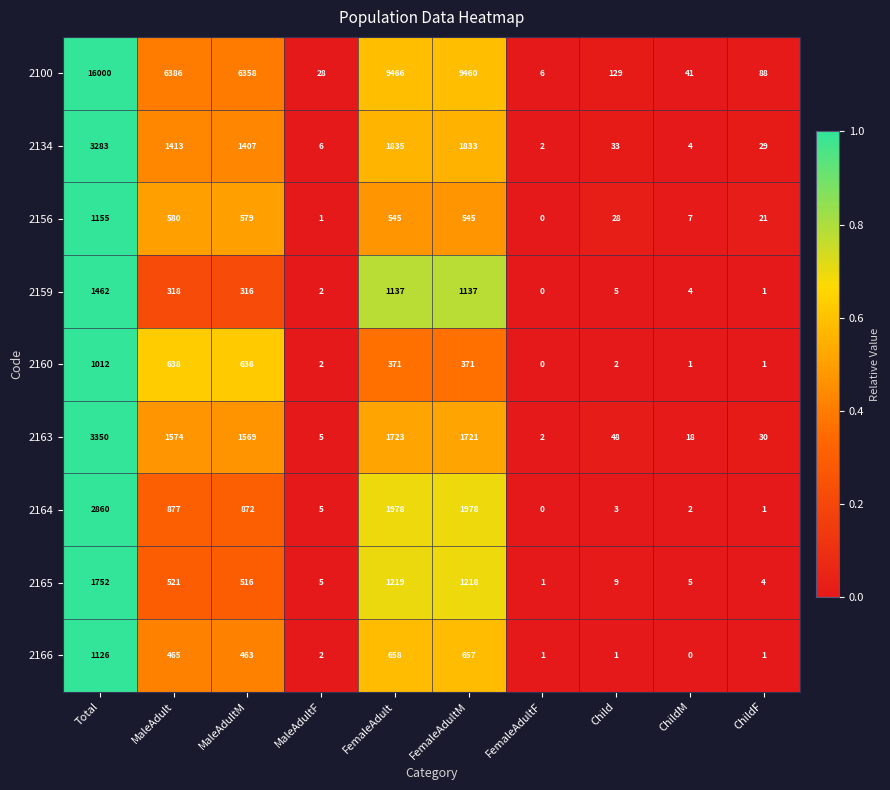

Which category has the highest value in the 2165 series?

Total